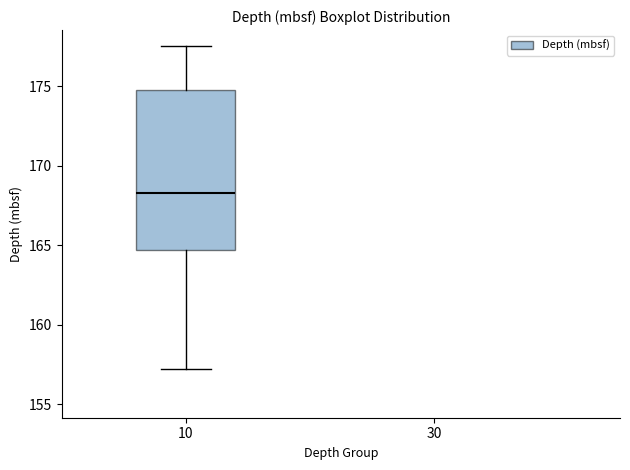

Where does the median line of the box at x = 10 sit on the y-axis? The values are not printed on the chart, so give them approximately, as read against the axis.

168.5